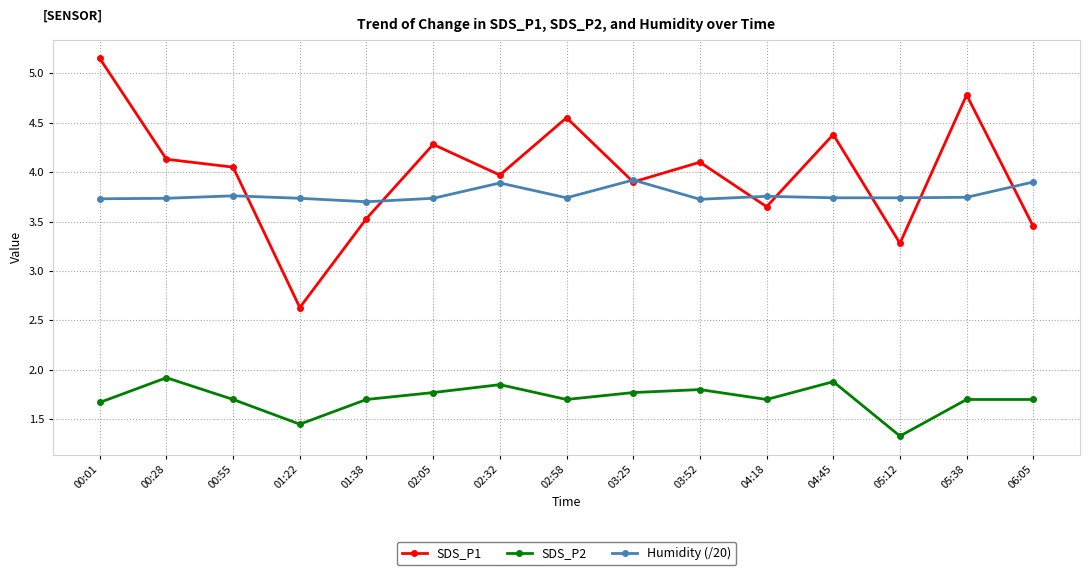

Between which two adjacent categories do Humidity (/20) and SDS_P1 first intersect?

00:55 and 01:22